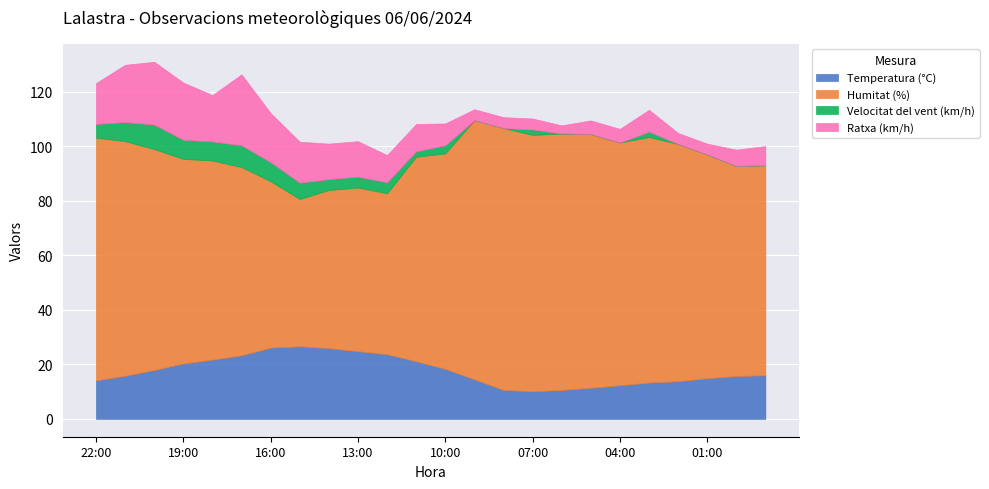

At how many categories does at least one series exceed 36?

24